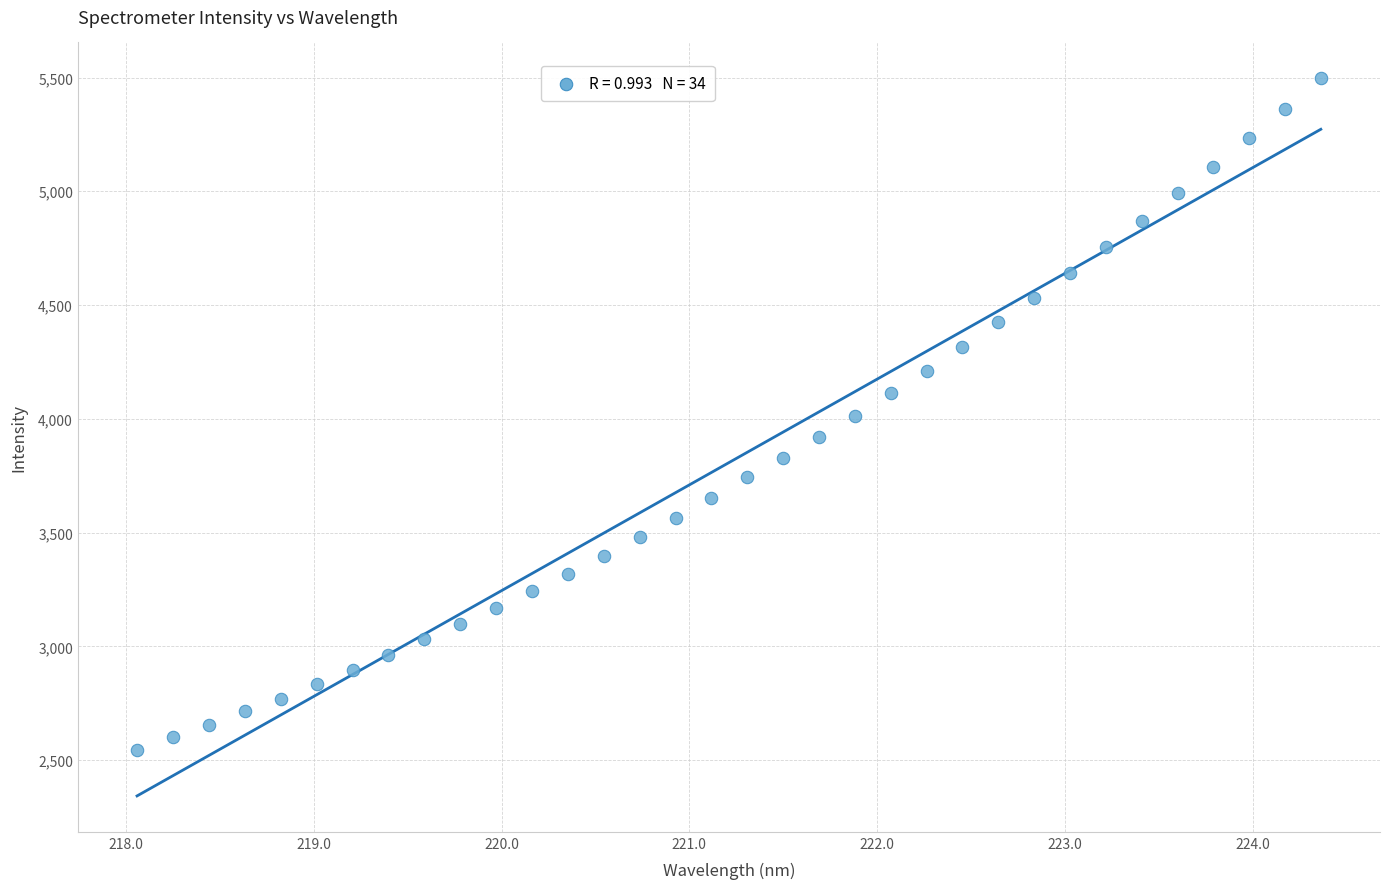

What is the range of Y values (max minus min)?

2949.7